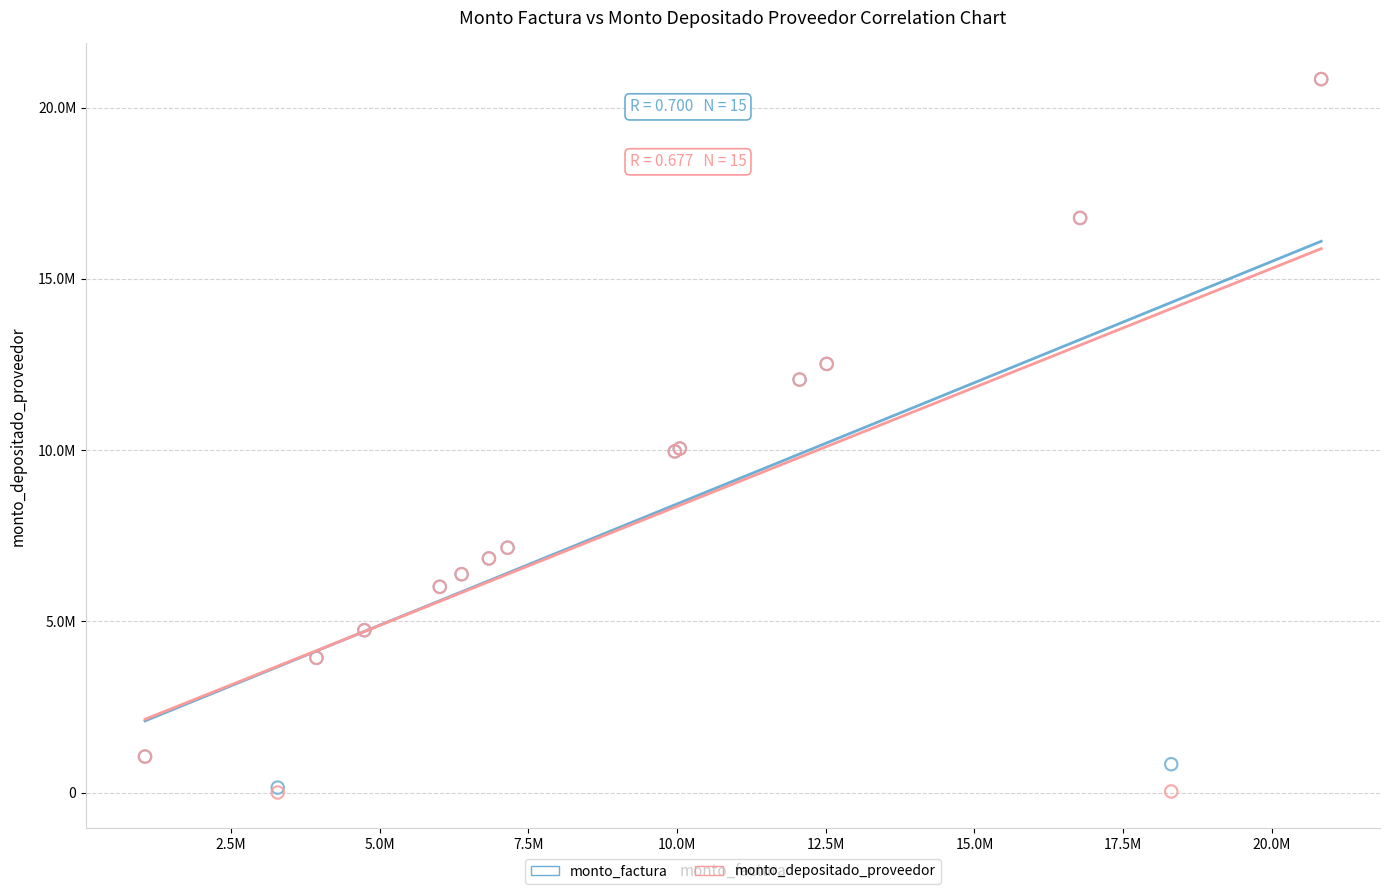

What are all the series names shown in the legend?

monto_factura, monto_depositado_proveedor